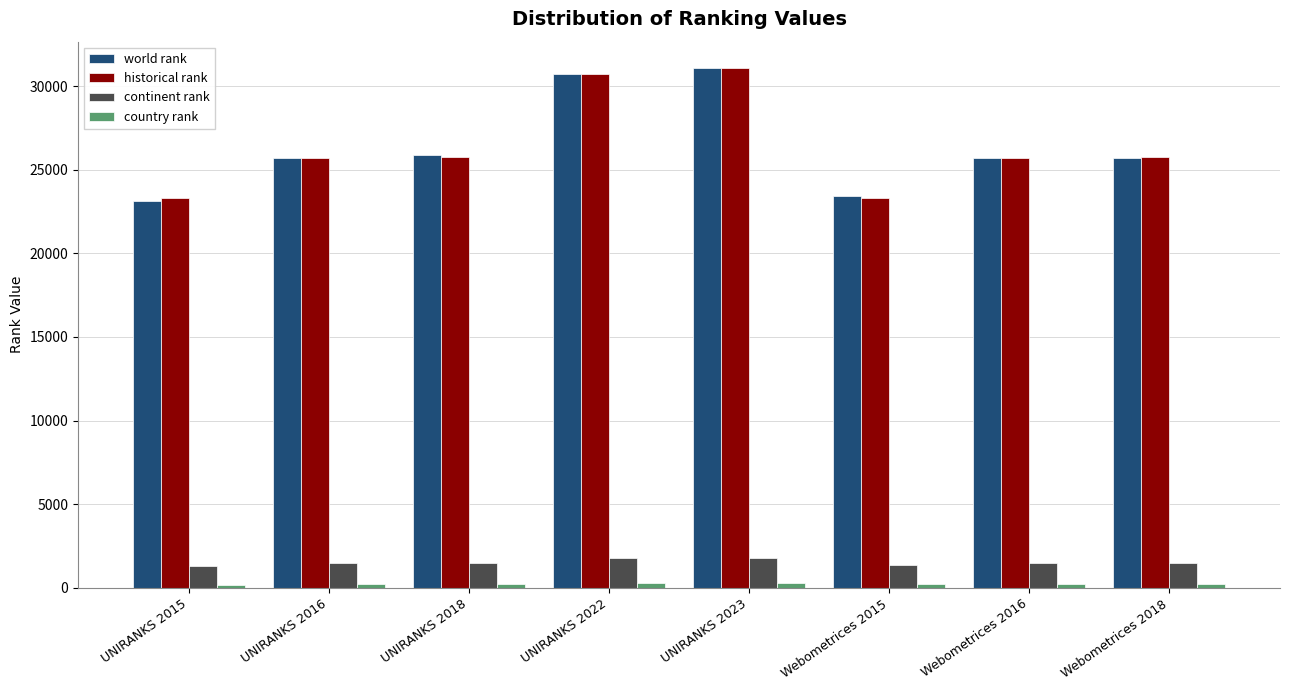

How many values in the world rank series are below 25729?

4